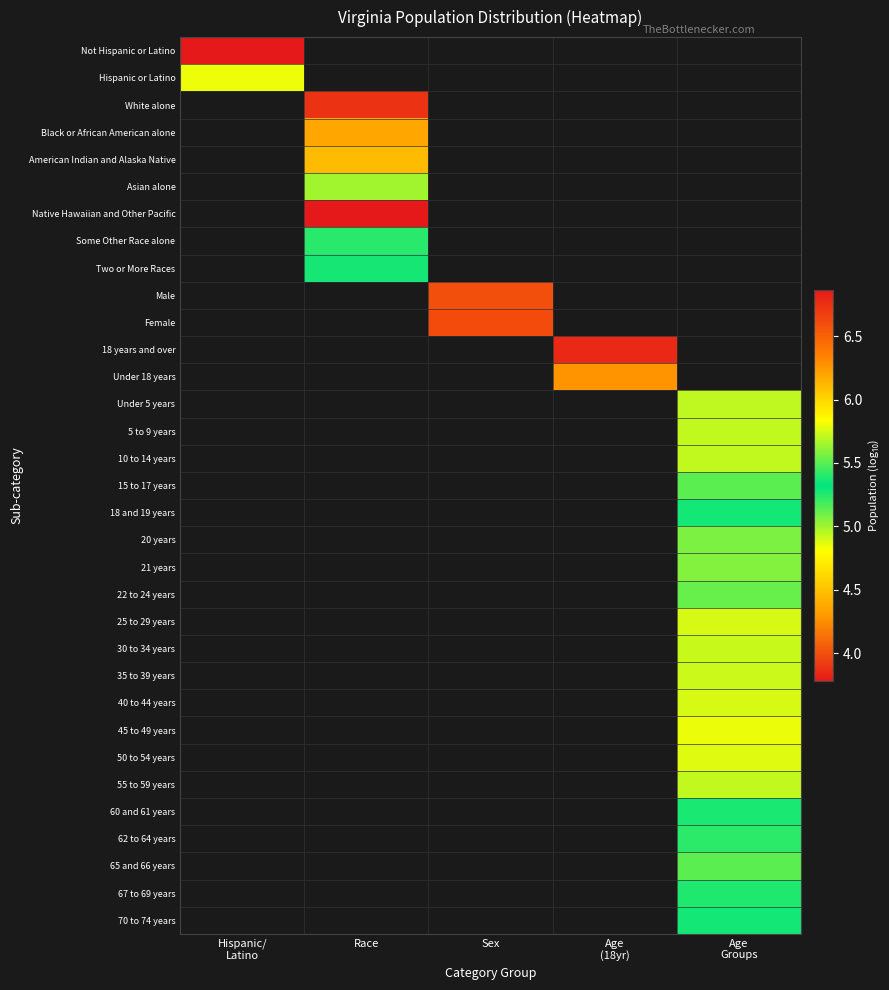

Which has a higher value, Race or Hispanic/
Latino?

Hispanic/
Latino